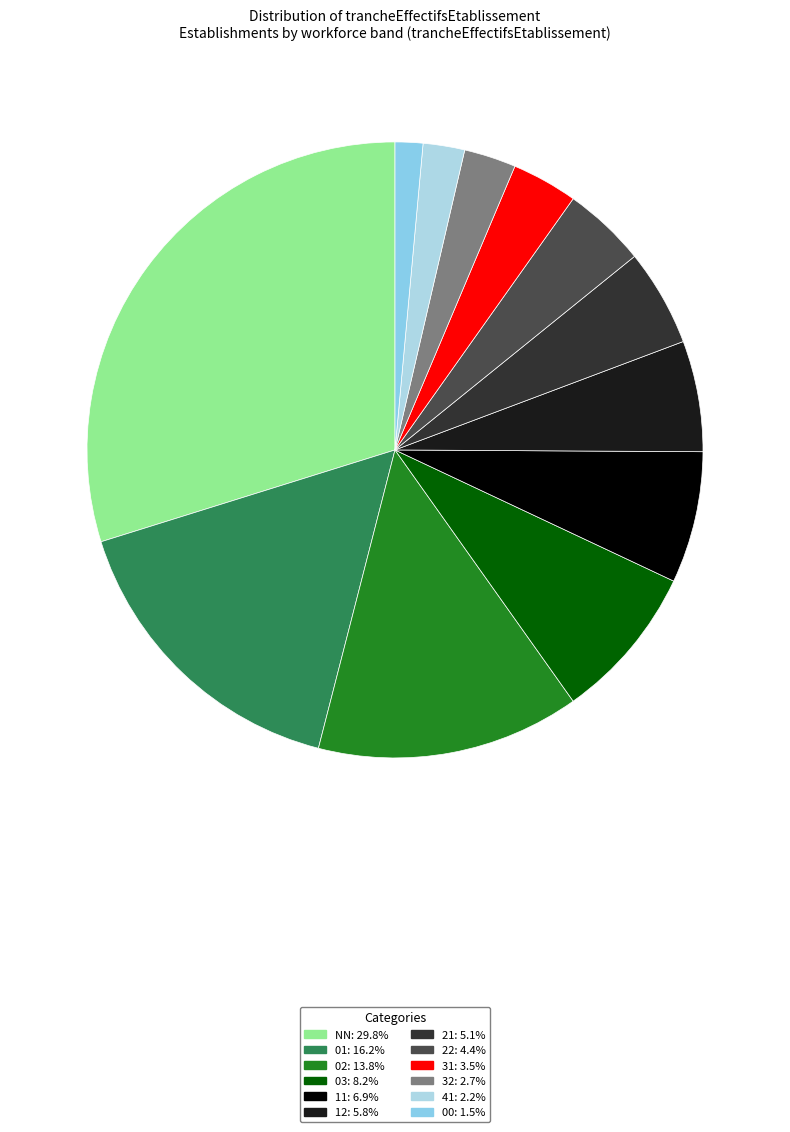

Combined, what portion of the pie is 03 and 21?

13.3%